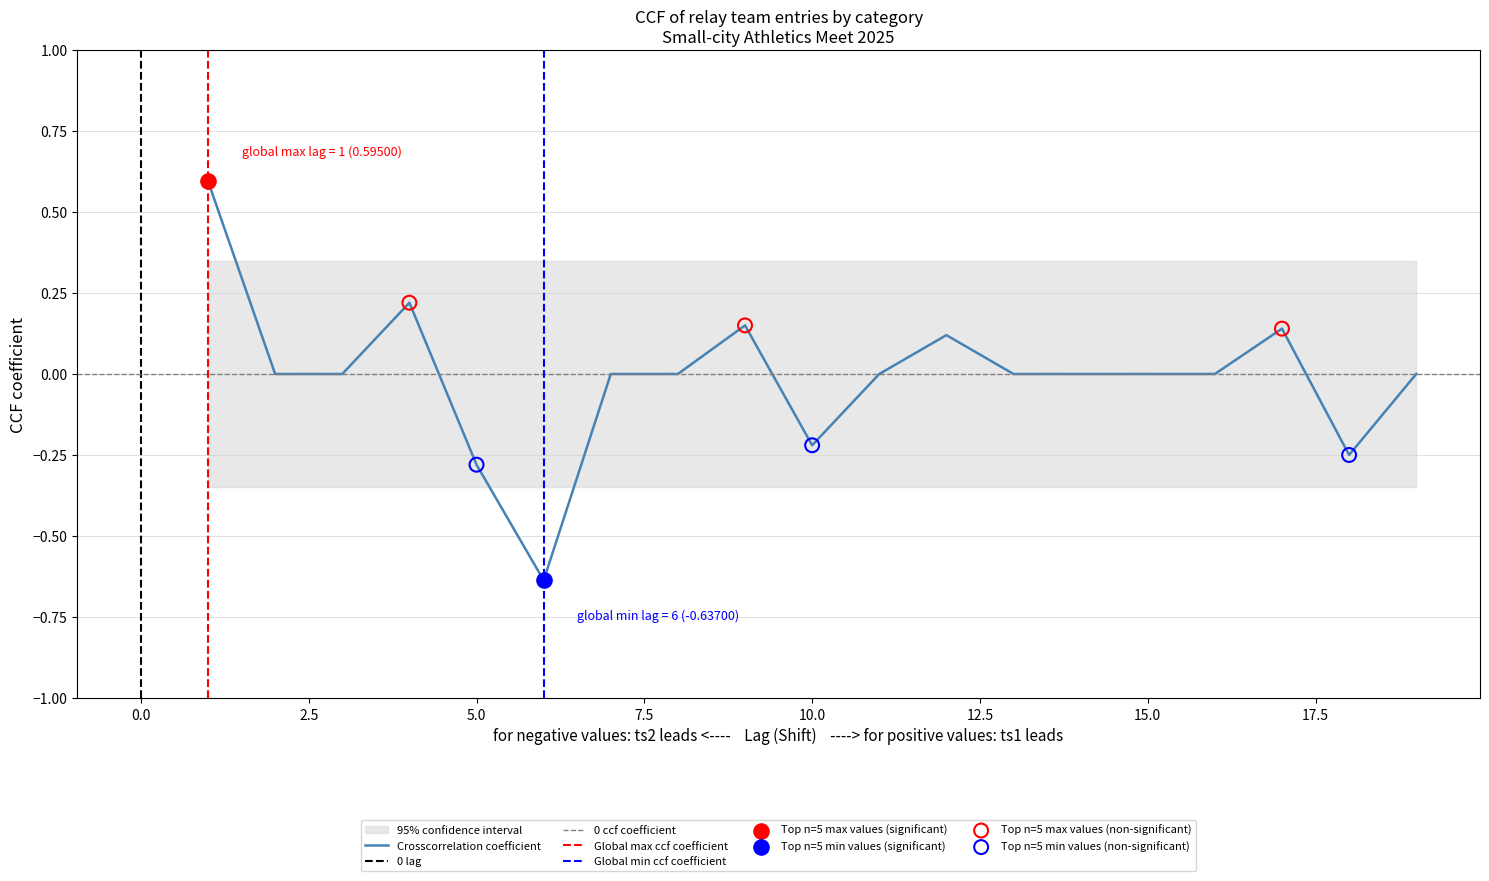

What is the highest value of the Crosscorrelation coefficient series?

0.6